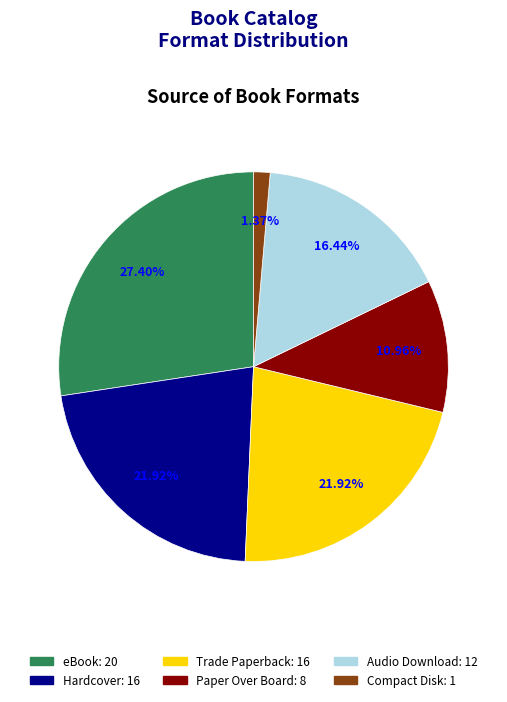

The Audio Download slice represents 31% of the pie. True or false?

False